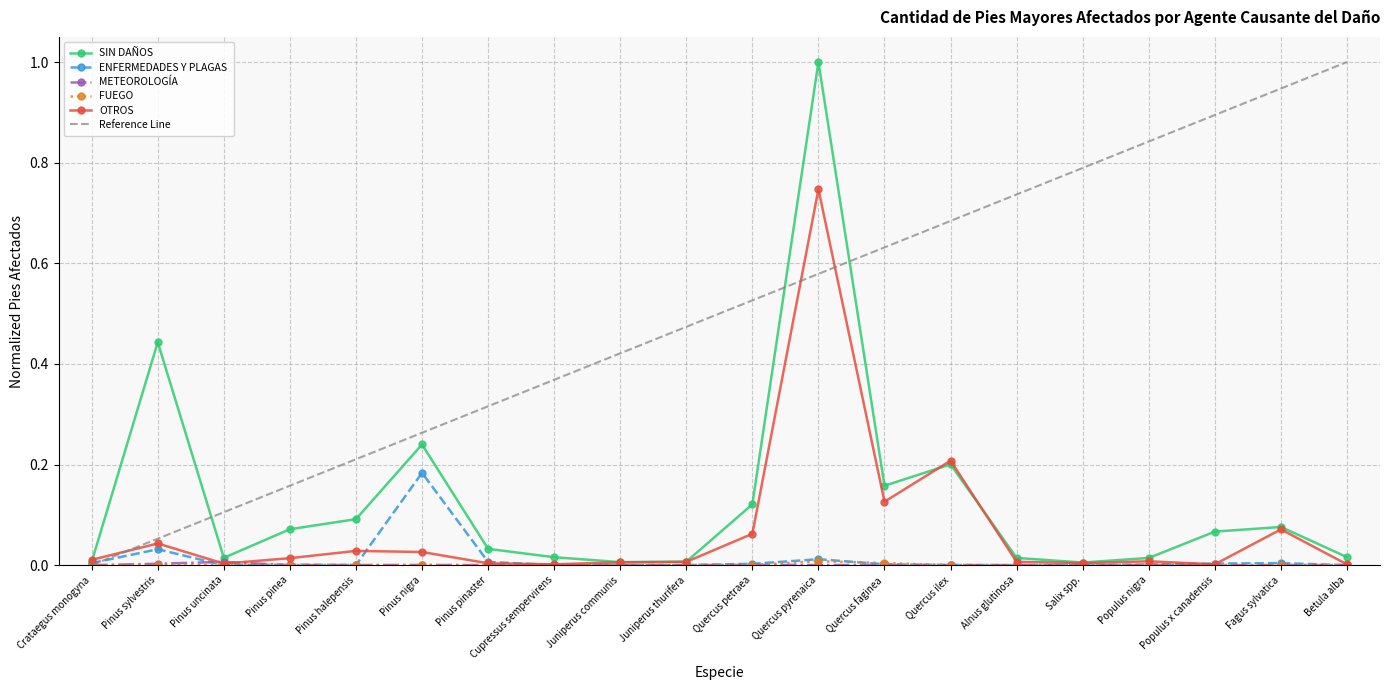

In ENFERMEDADES Y PLAGAS, how many points are higher than both neighbors (excluding endpoints)?

5